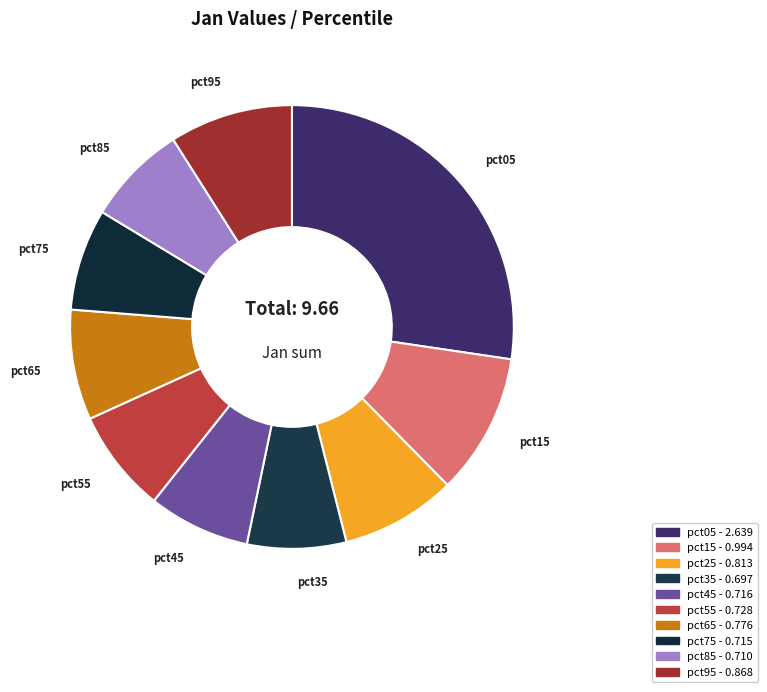

Does pct35 account for over 50% of the chart?

No